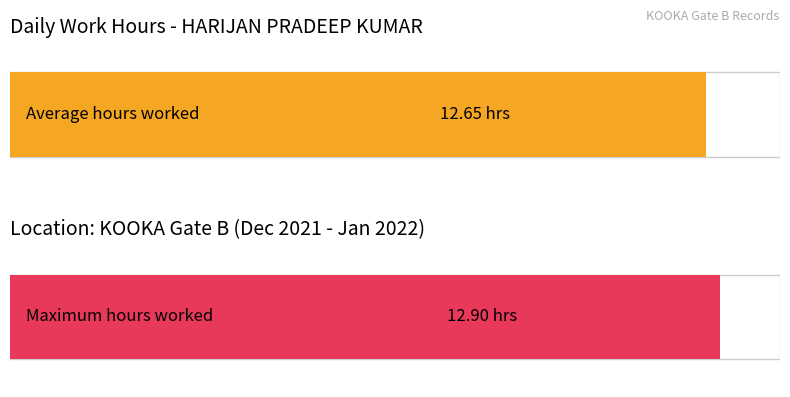

The chart shows a value of 16.4 at 4. True or false?

False